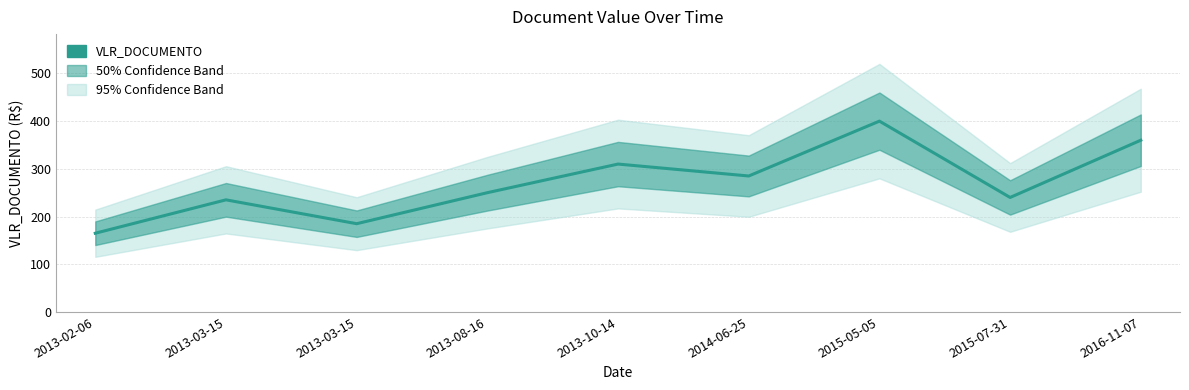

Read the value at 2016-11-07, to the nearest 50.

350